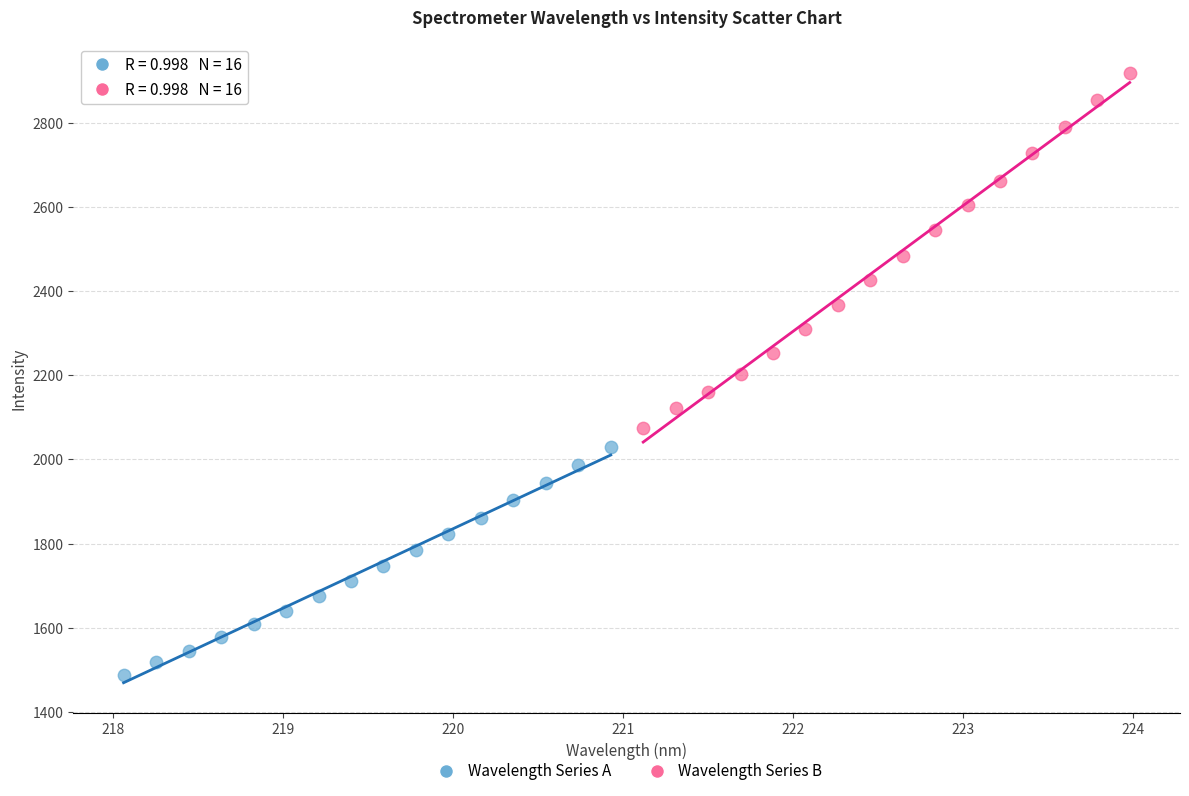

What are all the series names shown in the legend?

Wavelength Series A, Wavelength Series B